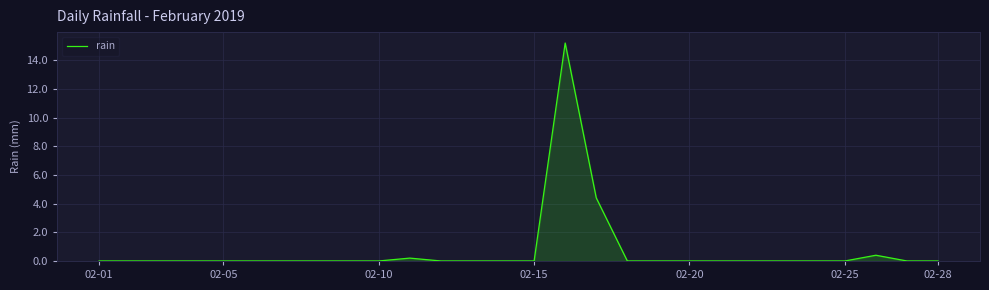

What is the greatest value displayed?

15.2